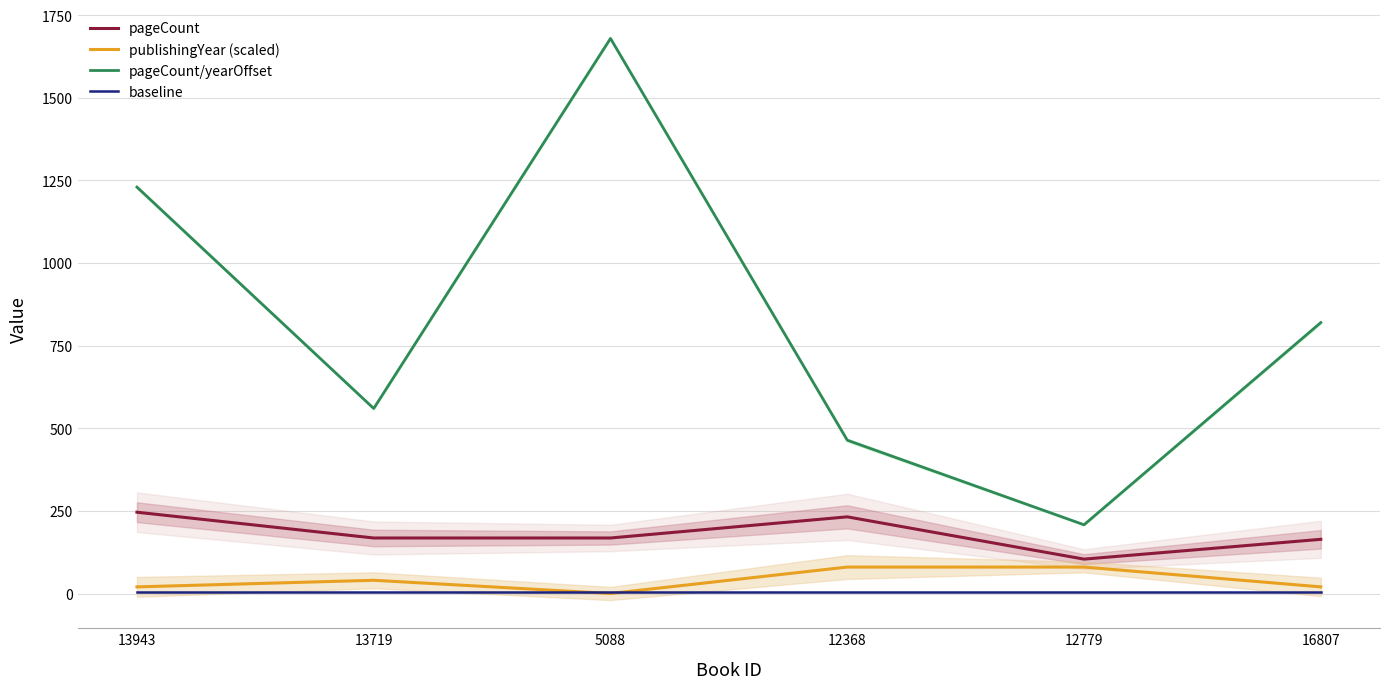

What are all the series names shown in the legend?

pageCount, publishingYear (scaled), pageCount/yearOffset, baseline